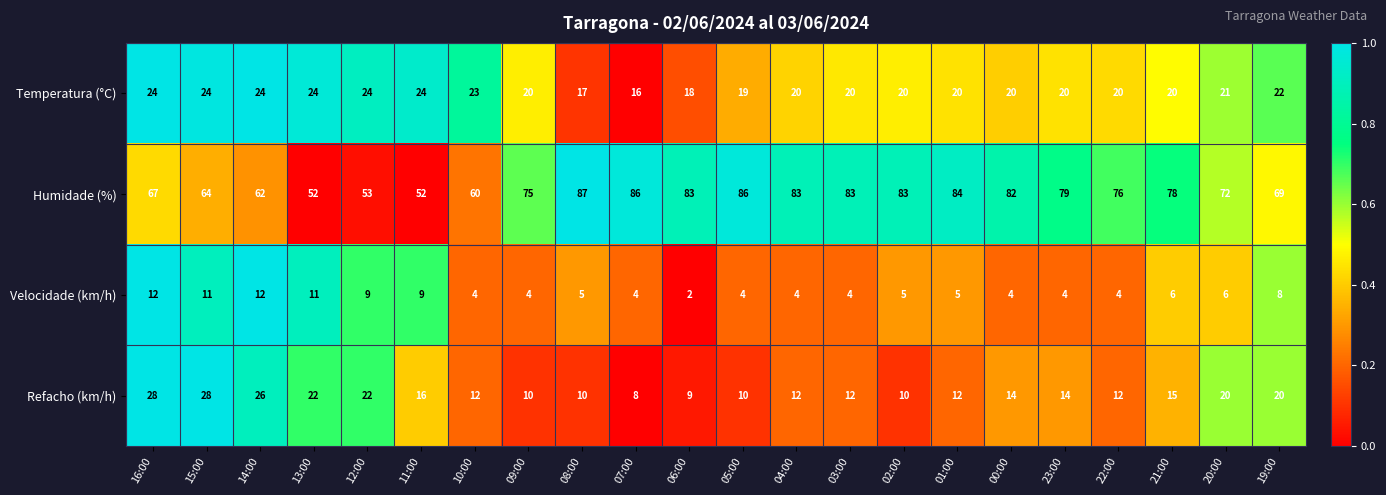

What is the spread (max minus min) of values at 07:00?

82